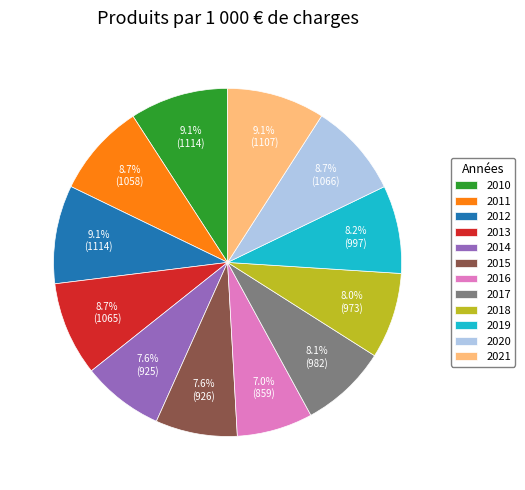

To the nearest percent, what percentage of the pie is 2017?

8%